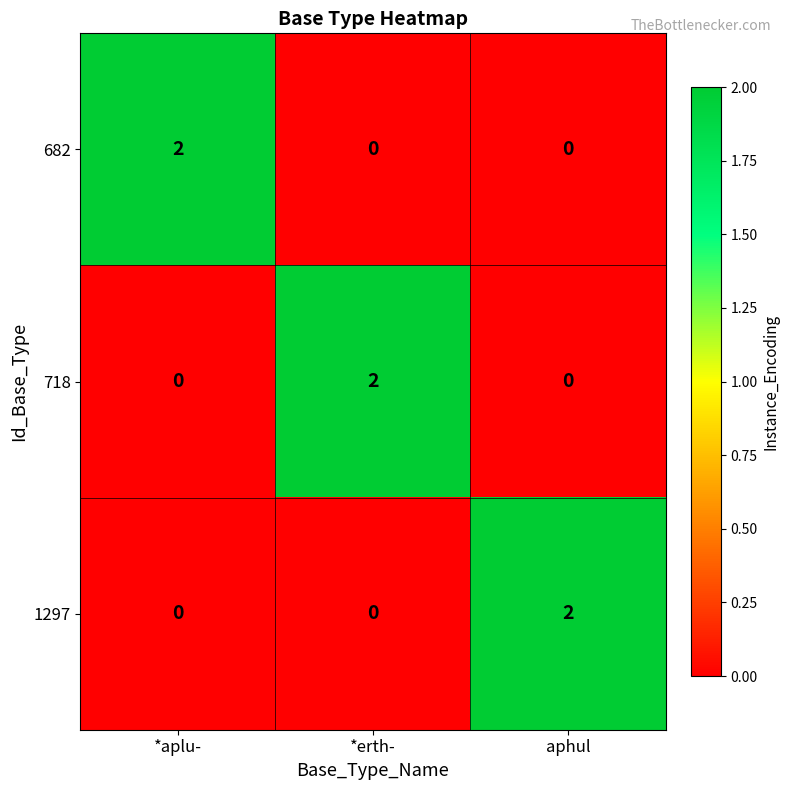

What is the spread (max minus min) of values at *aplu-?

2